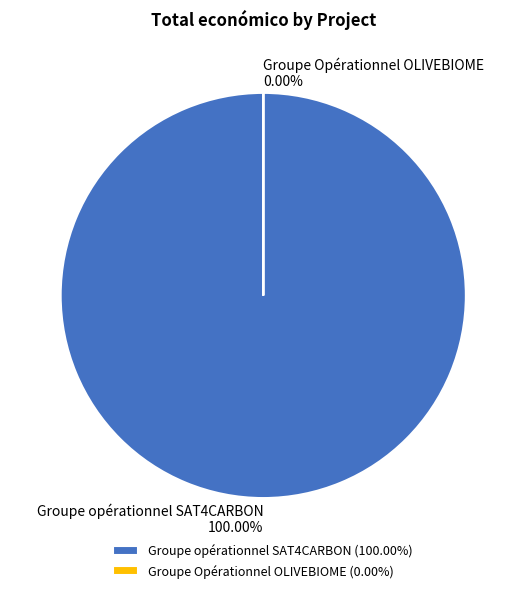

To the nearest percent, what is the combined percentage of Groupe Opérationnel OLIVEBIOME and Groupe opérationnel SAT4CARBON?

100%